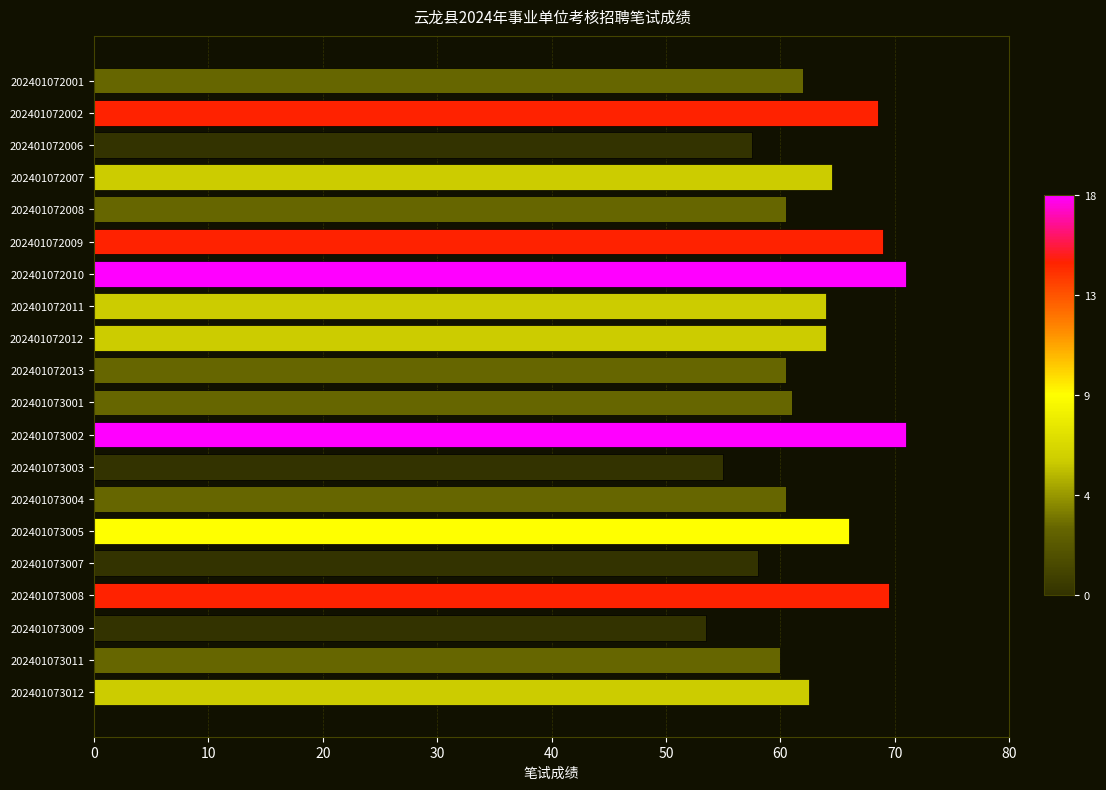

Approximately how many times larger is the value at 202401072007 compared to 202401073012?

1.0